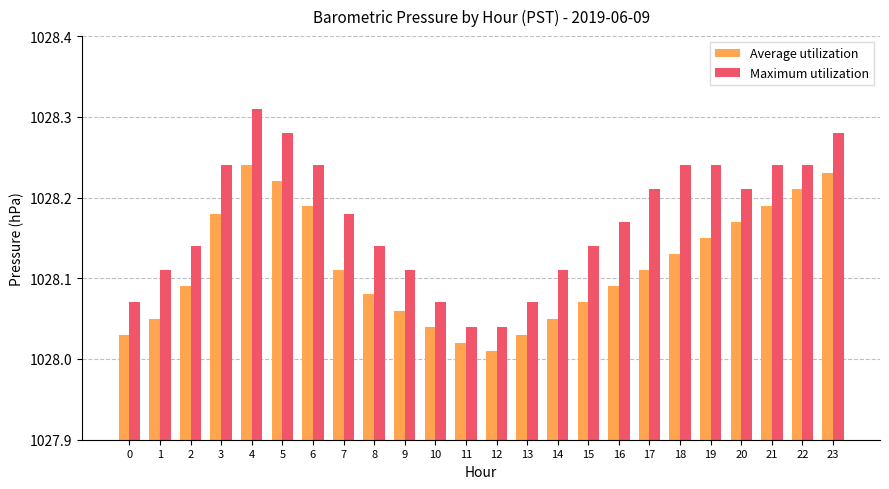

List the series in order of their overall mean, lowest first.

Average utilization, Maximum utilization